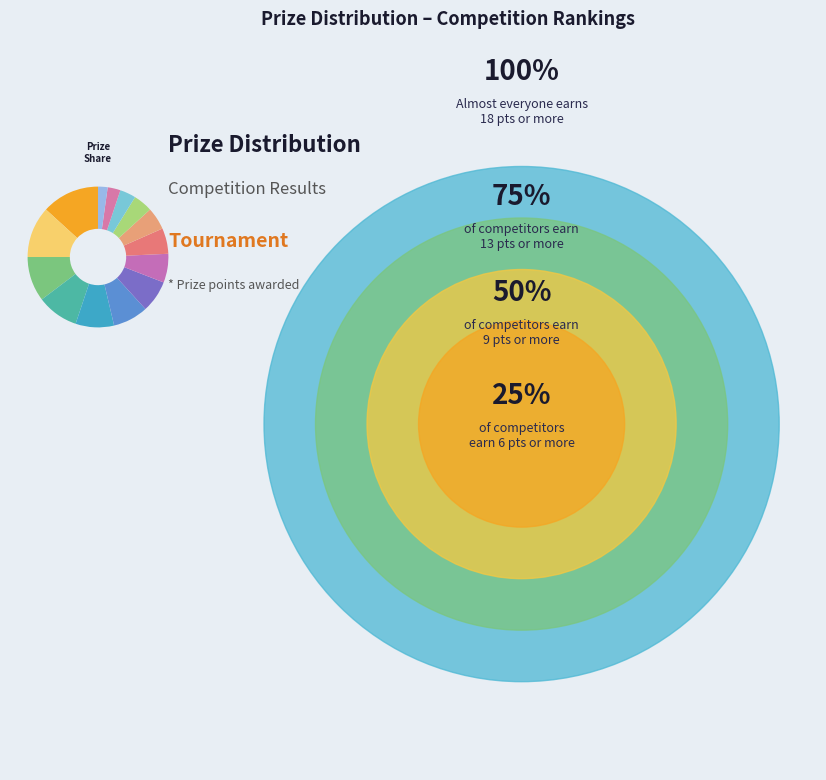

Count the number of slices in the pie.

14